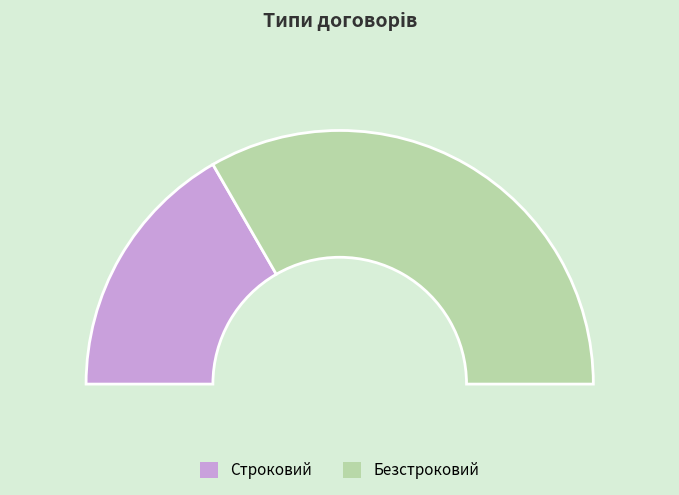

What is the change in value from Строковий to Безстроковий?

+1